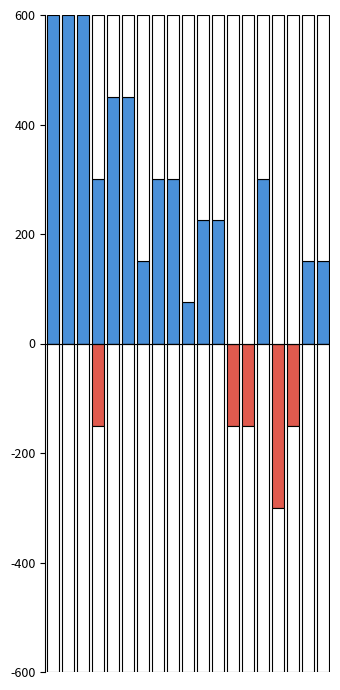

What is the value of the 상반기(1·2학년) bar at the 6th from the left?

450